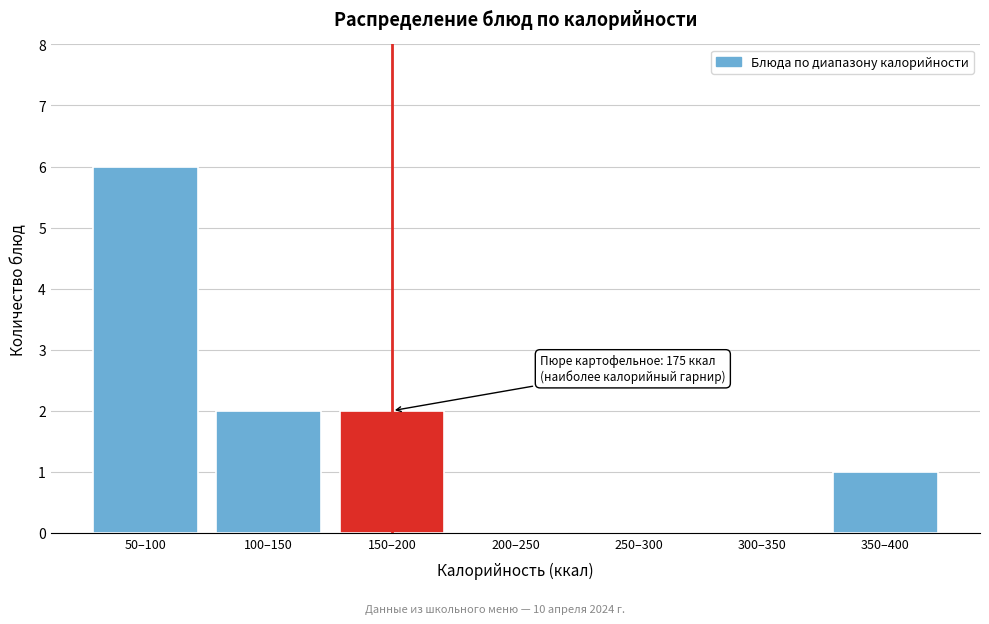

Reading right to left, what are all the values shown in this chart?

350–400=1	300–350=0	250–300=0	200–250=0	150–200=2	100–150=2	50–100=6